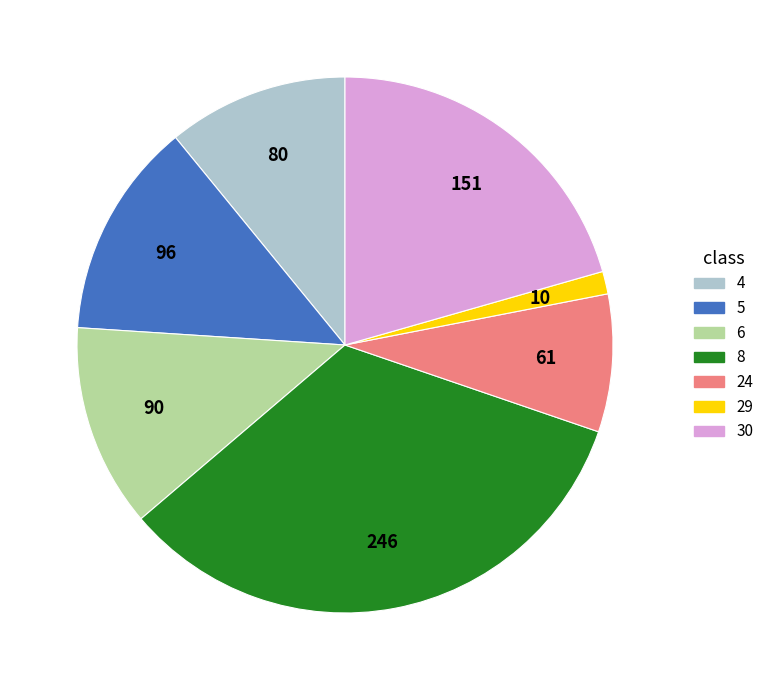

Between 4 and 29, which is larger?

4